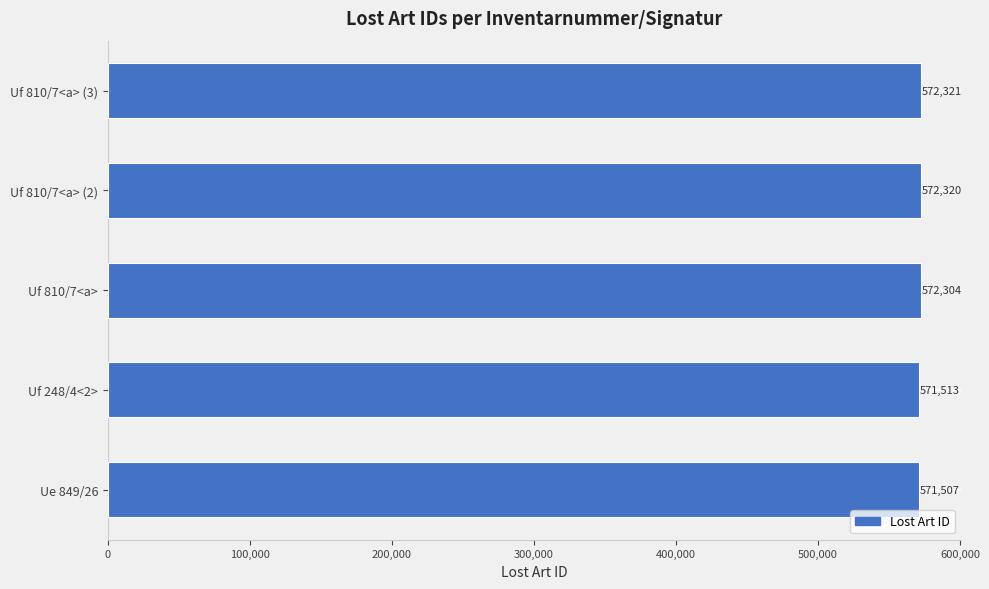

Count the number of data series in this chart.

1